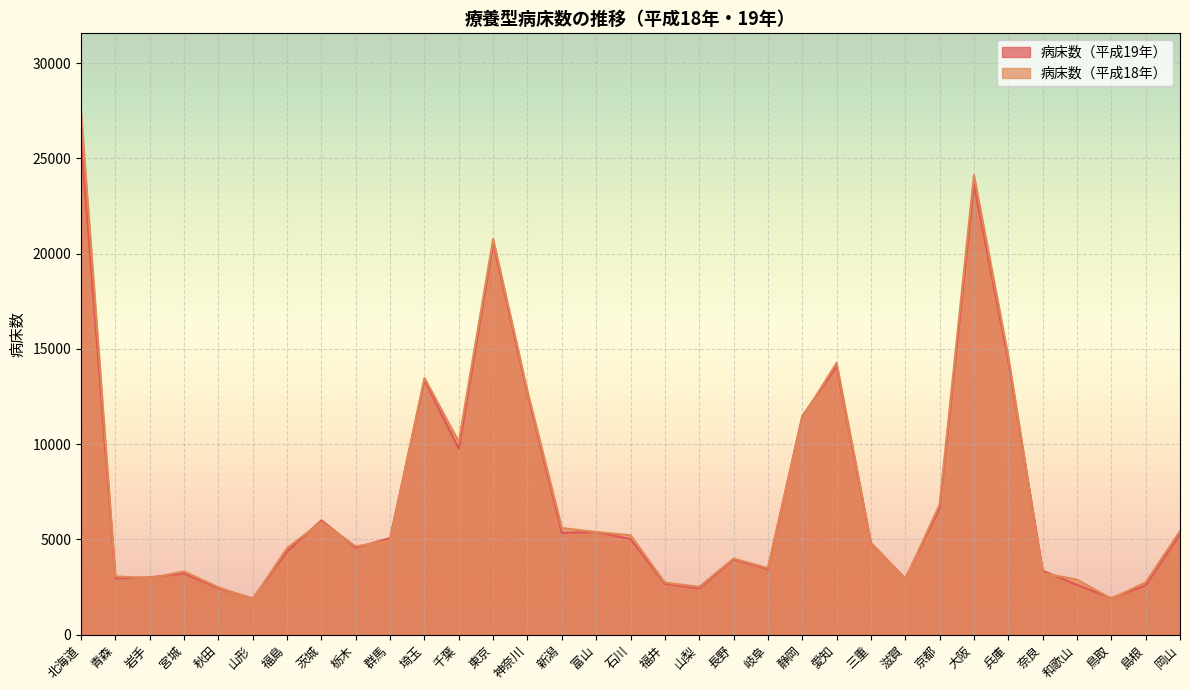

At 秋田, list the series in order from smallest to largest.

病床数（平成19年）, 病床数（平成18年）